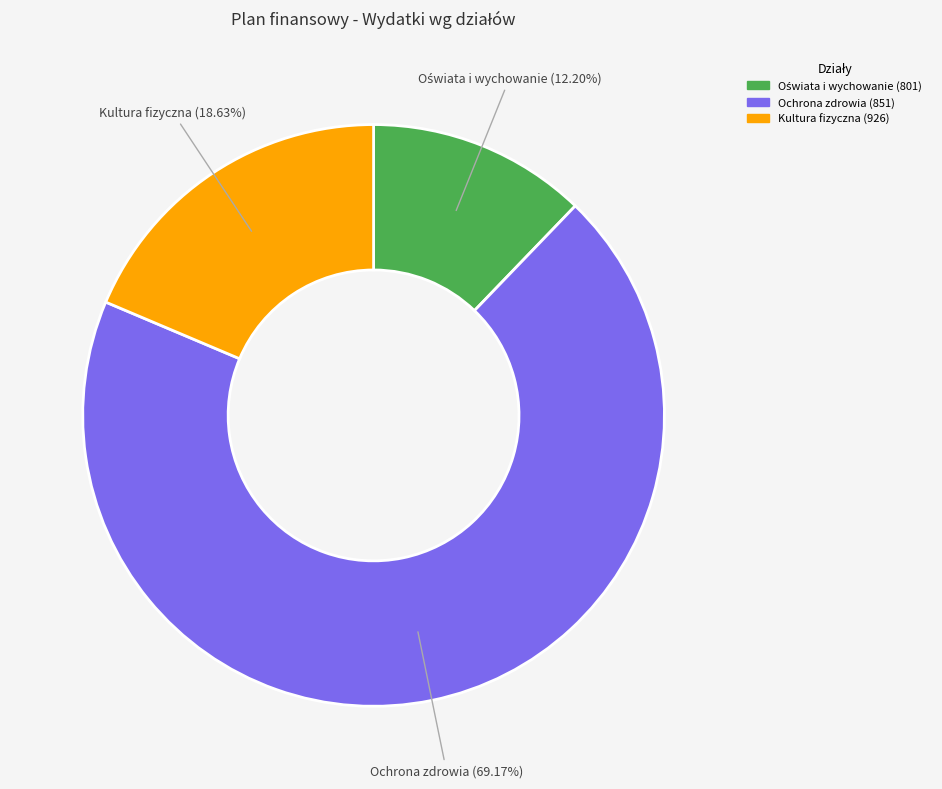

Which has a higher value, Ochrona zdrowia (851) or Kultura fizyczna (926)?

Ochrona zdrowia (851)